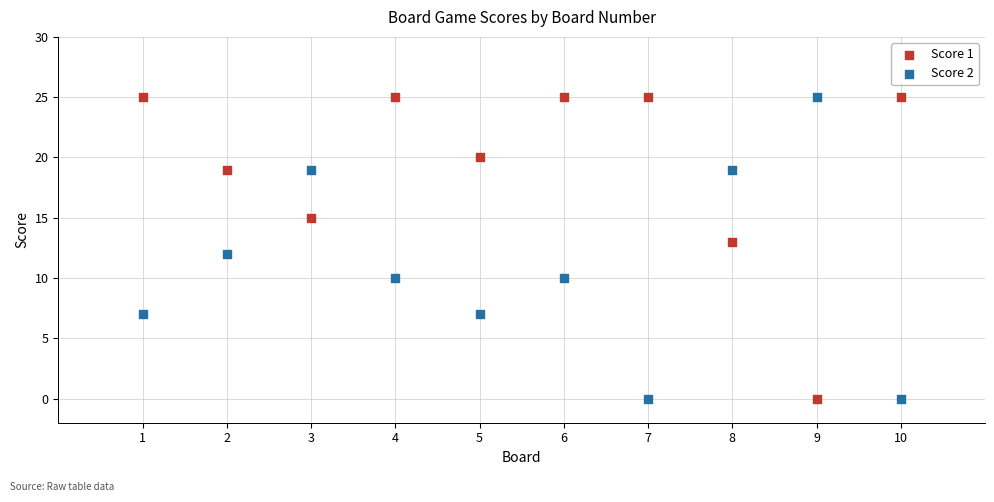

What are all the series names shown in the legend?

Score 1, Score 2